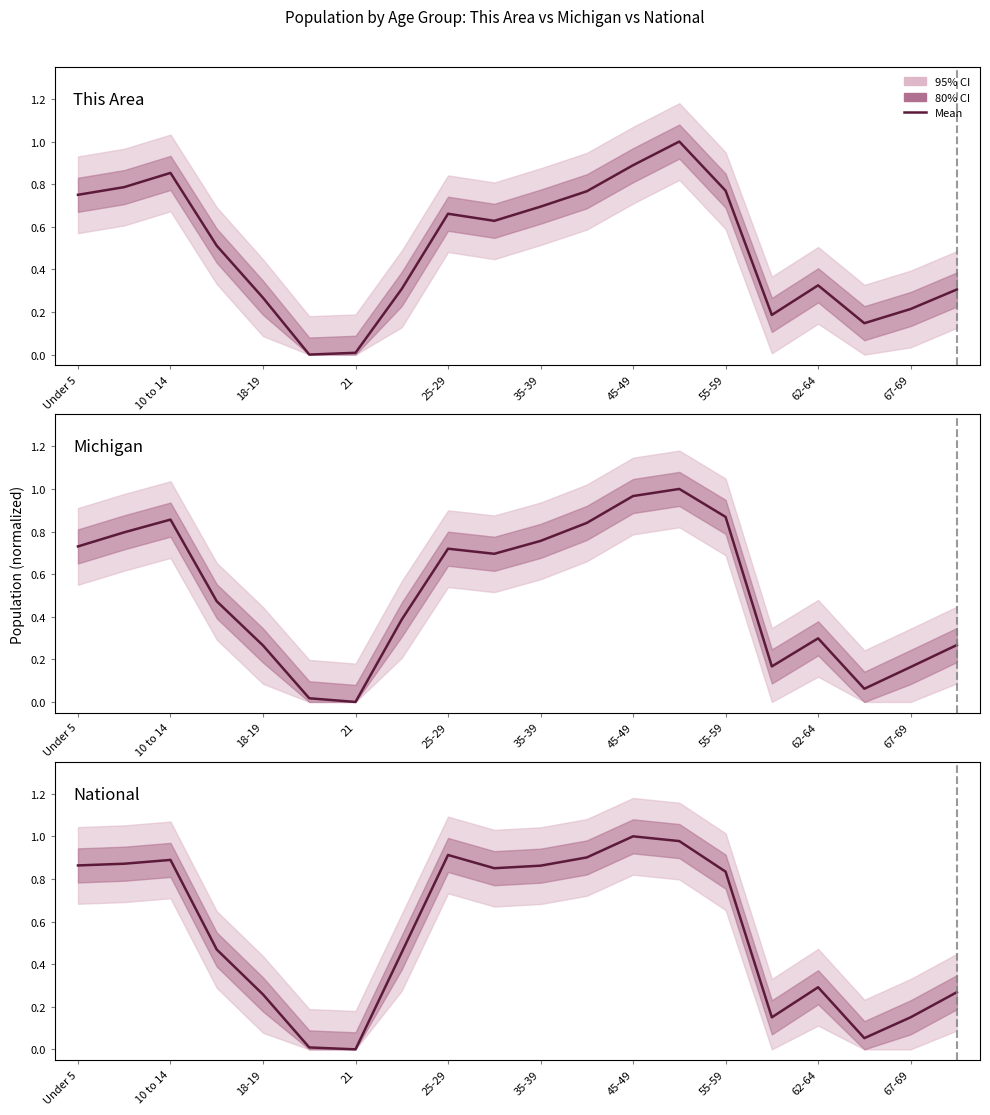

Reading left to right, extract all data points from this chart.

This Area: 0.8	0.8	0.9	0.5	0.3	0.0	0.0	0.3	0.7	0.6	0.7	0.8	0.9	1.0	0.8	0.2	0.3	0.1	0.2	0.3
Michigan: 0.7	0.8	0.9	0.5	0.3	0.0	0.0	0.4	0.7	0.7	0.8	0.8	1.0	1.0	0.9	0.2	0.3	0.1	0.2	0.3
National: 0.9	0.9	0.9	0.5	0.3	0.0	0.0	0.5	0.9	0.9	0.9	0.9	1.0	1.0	0.8	0.2	0.3	0.1	0.2	0.3